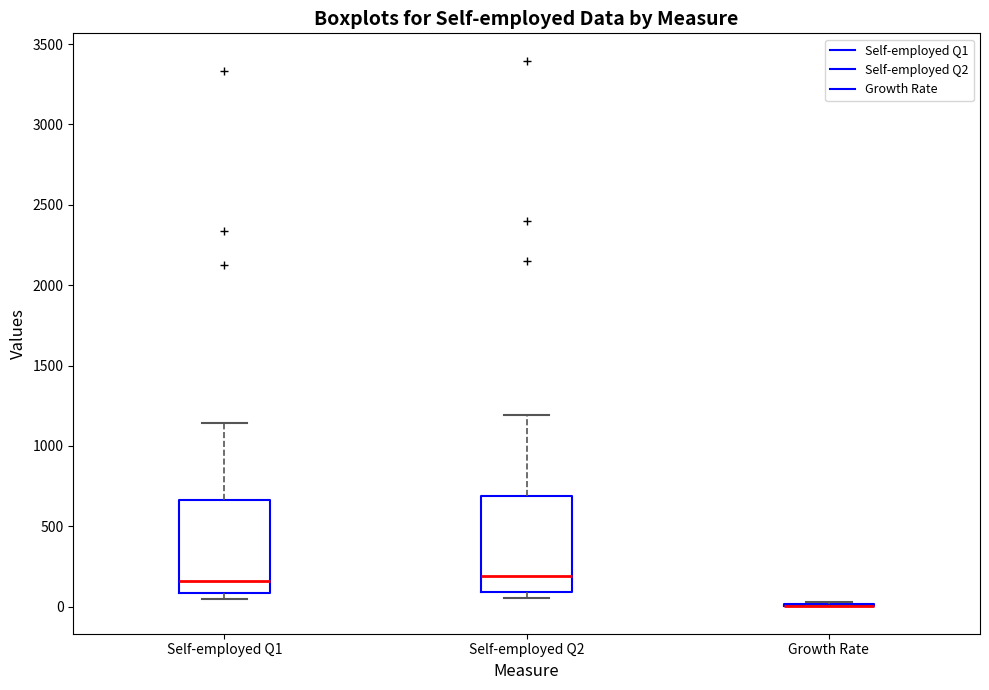

Reading left to right, read every box against the y-axis: the position of its median line, the range the box covers, and the ends of its whiskers. The values are not printed on the chart, so give them approximately, as read against the axis.

Self-employed Q1: median 150, box 100 to 650, whiskers 50 to 1150
Self-employed Q2: median 200, box 100 to 700, whiskers 50 to 1200
Growth Rate: box collapsed to a line at 0, whiskers 0 to 50